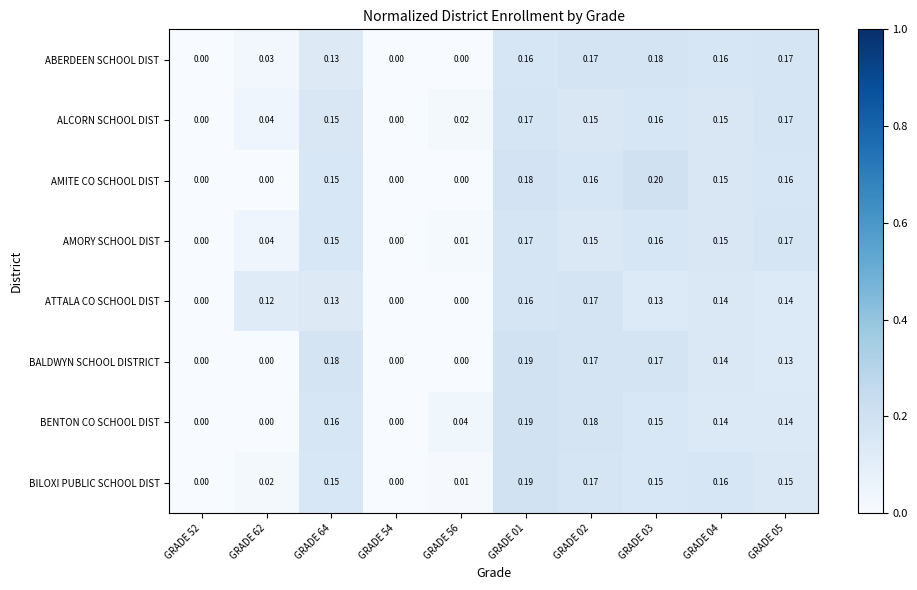

Is the value of AMITE CO SCHOOL DIST at GRADE 54 greater than the value of BENTON CO SCHOOL DIST at GRADE 05?

No